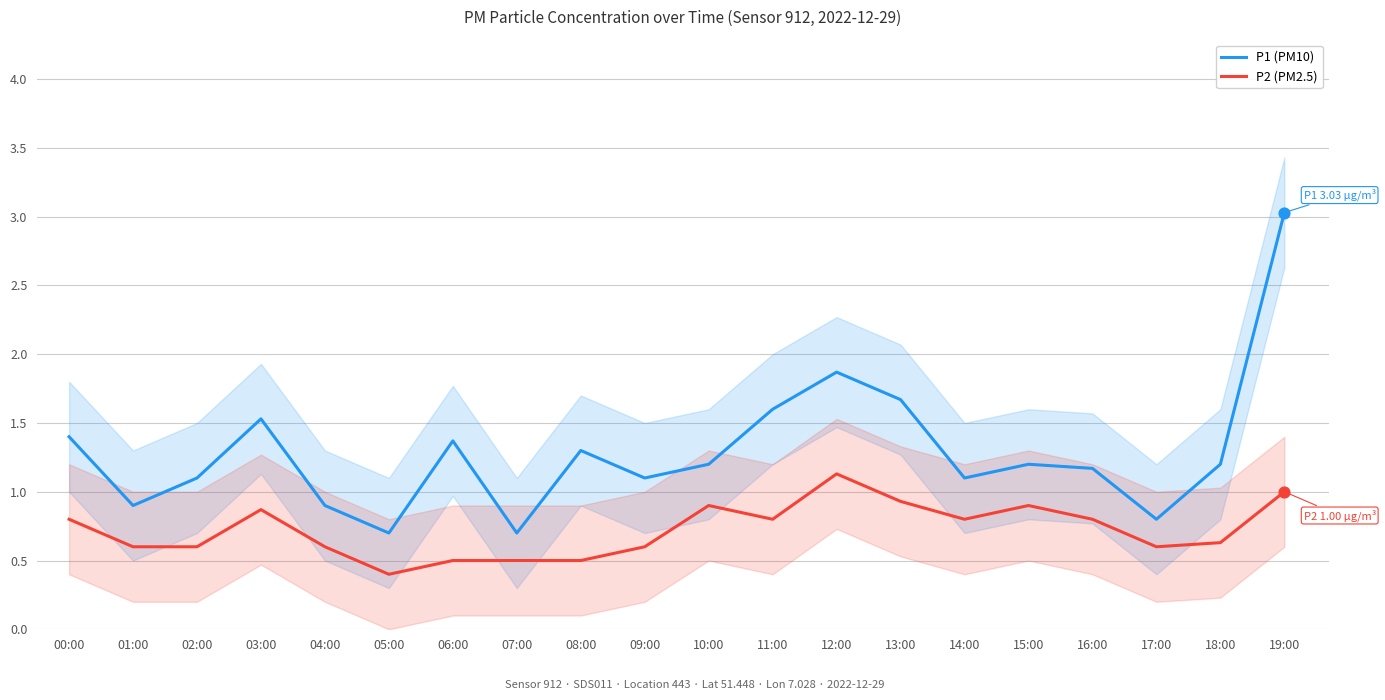

At how many categories does at least one series exceed 0?

20